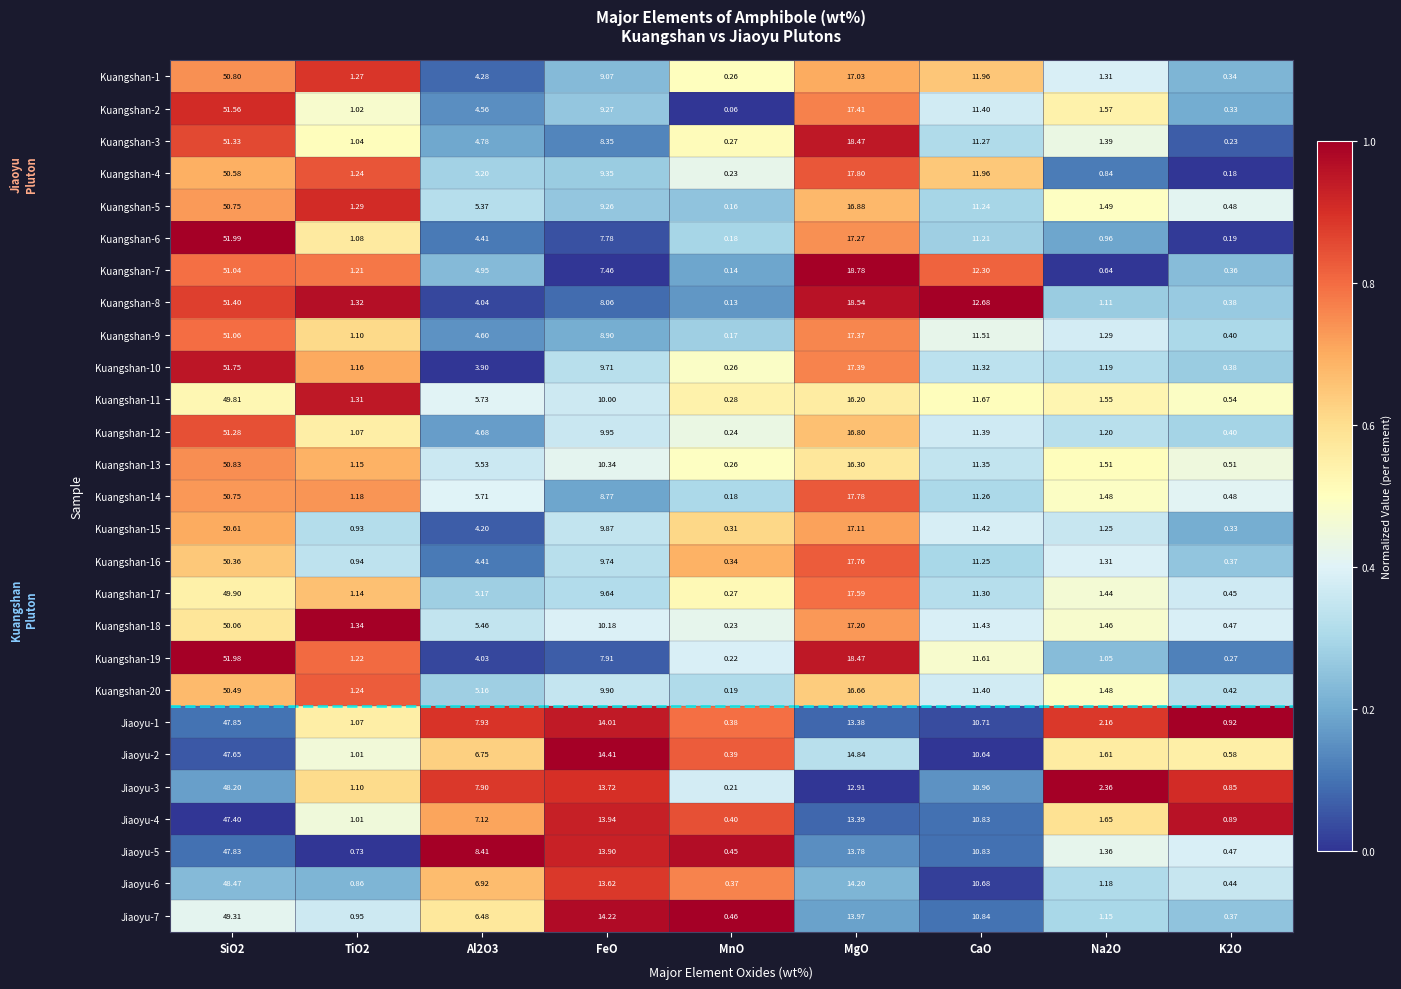

At which label is Kuangshan-20 closest to 25?

MgO